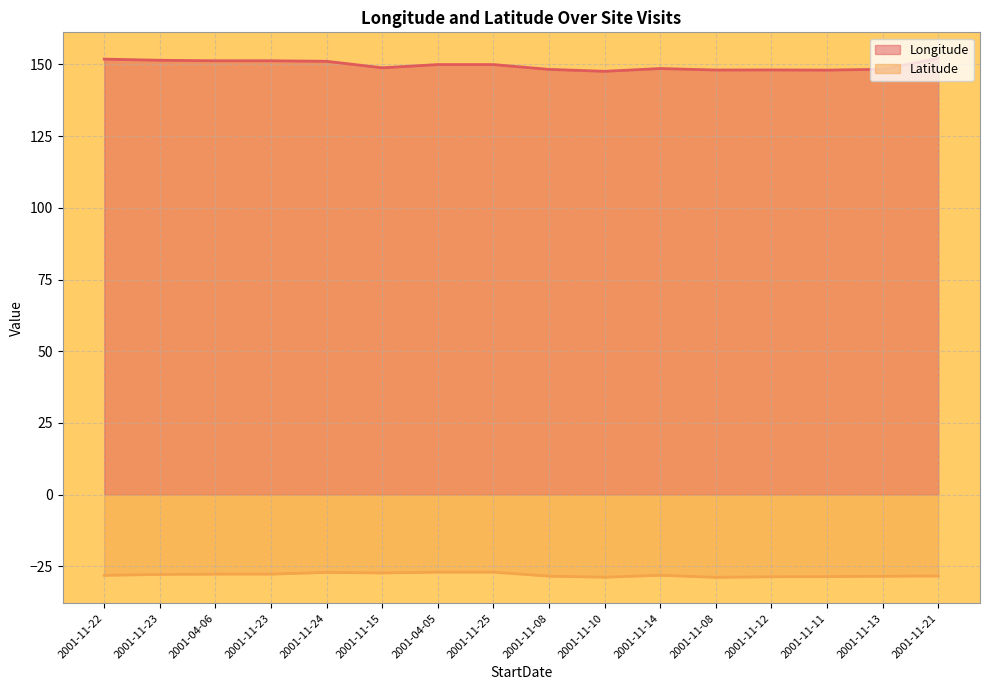

What value does the Longitude series have at 2001-11-22?

151.8